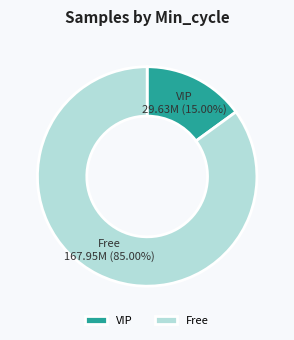

Combined, do VIP and Free account for over 50%?

Yes